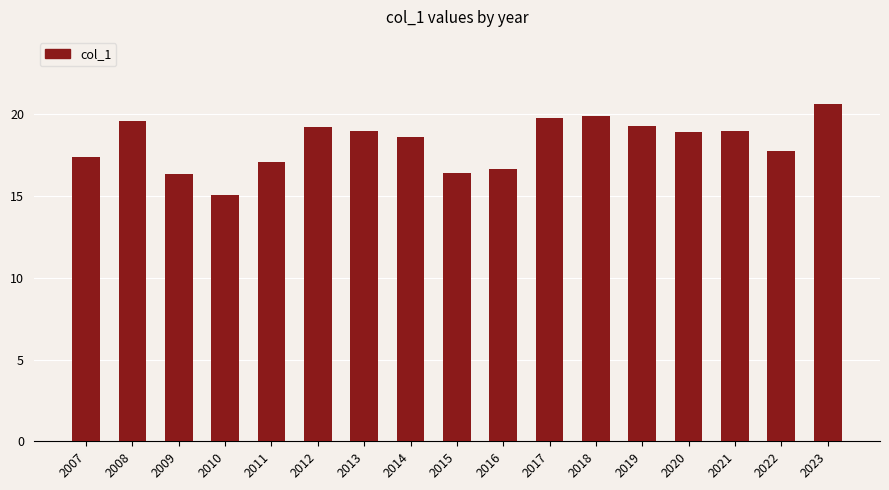

At which label does the data first exceed 18?

2008